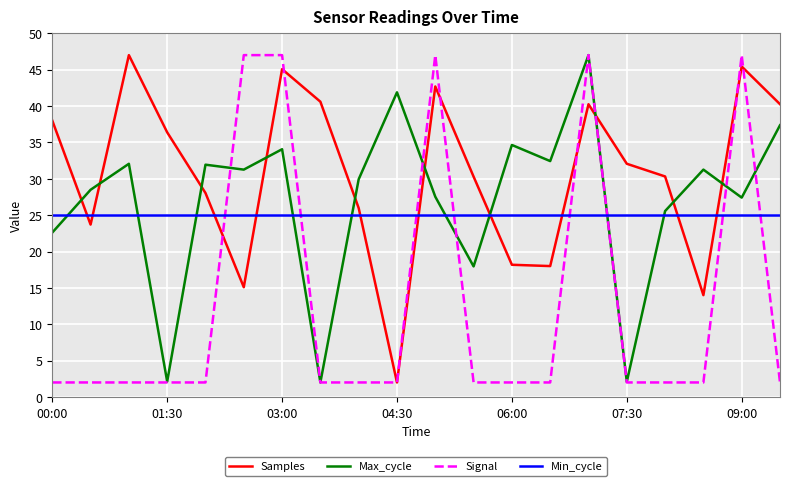

What is the maximum value shown in the chart?

47.0